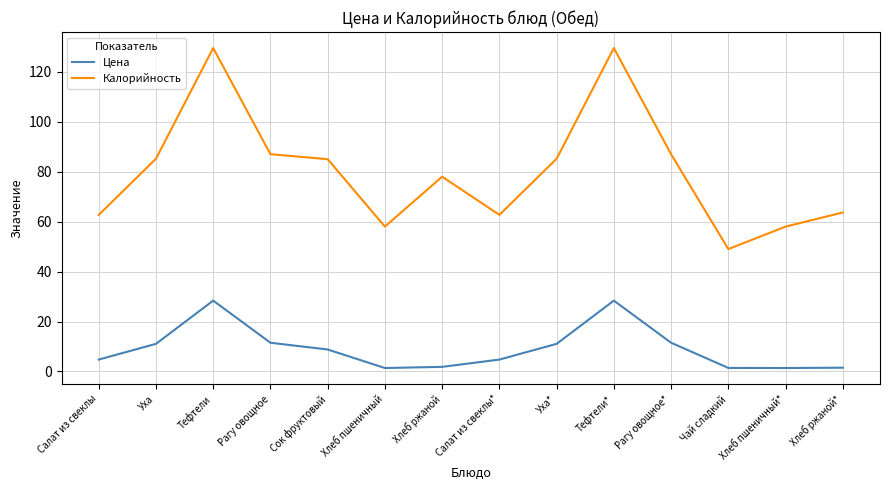

What position from the right is Сок фруктовый?

10